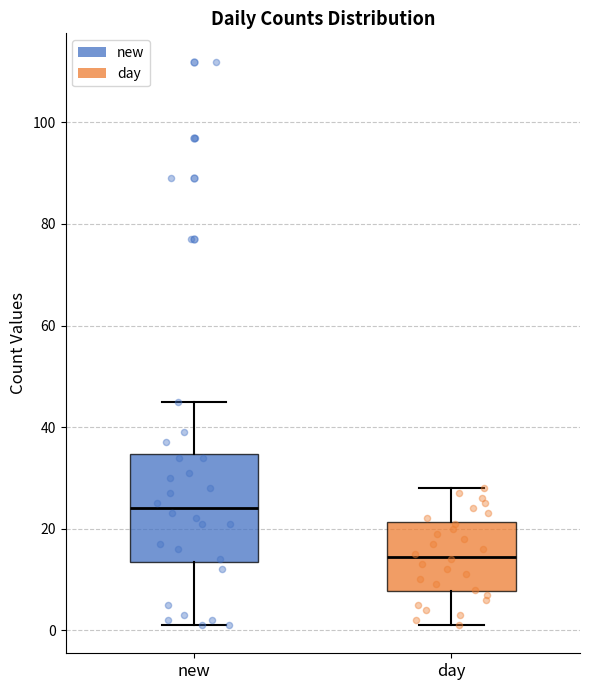

Which box has the lowest median line?

day